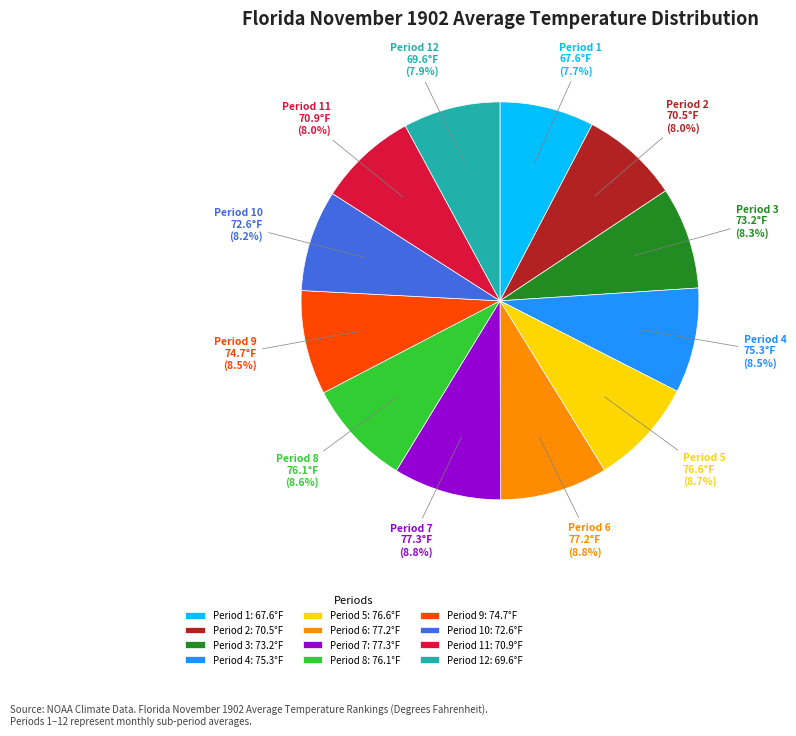

How many segments does this pie chart have?

12